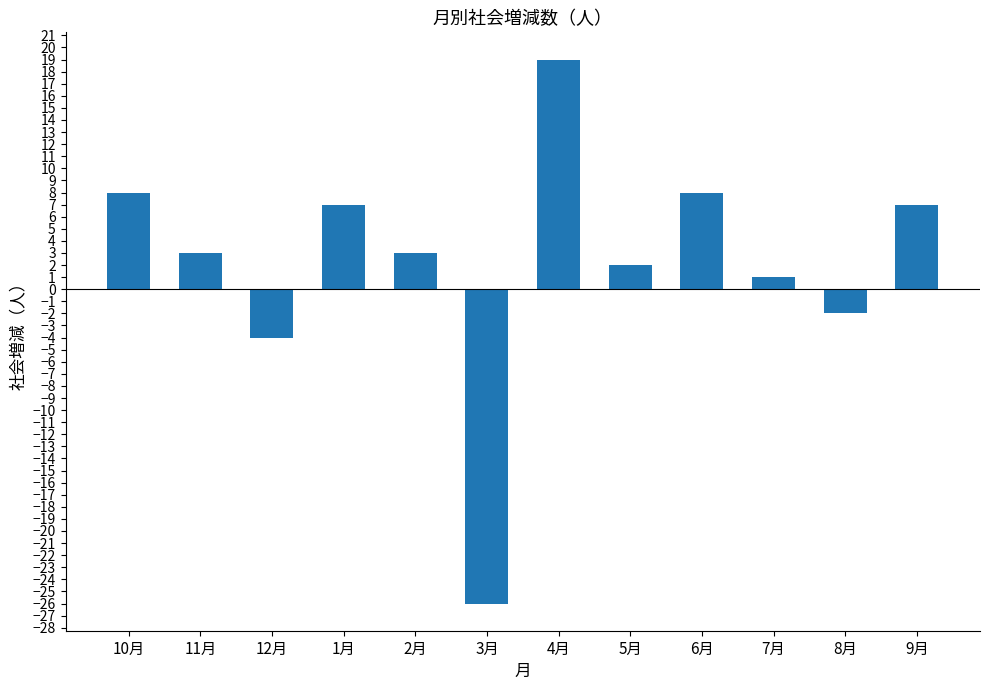

What is the sum of all values?

26